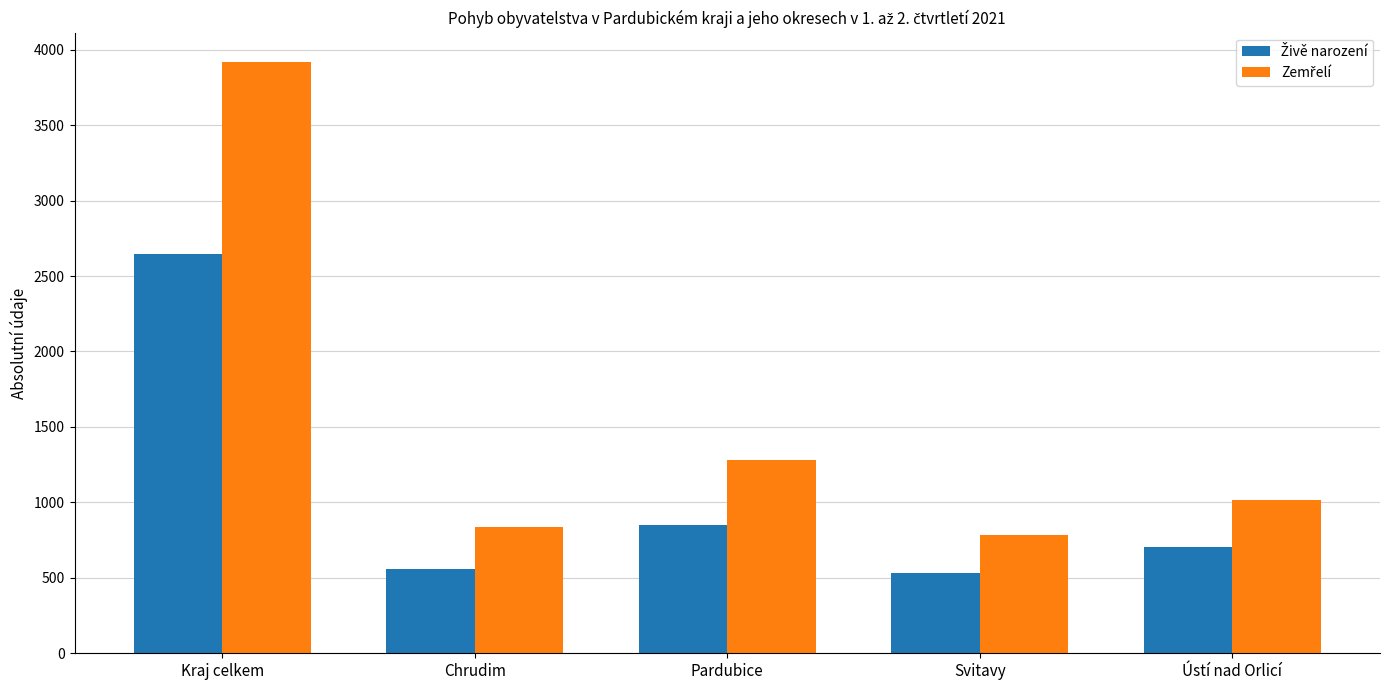

What is the total value across all series at Chrudim?

1397